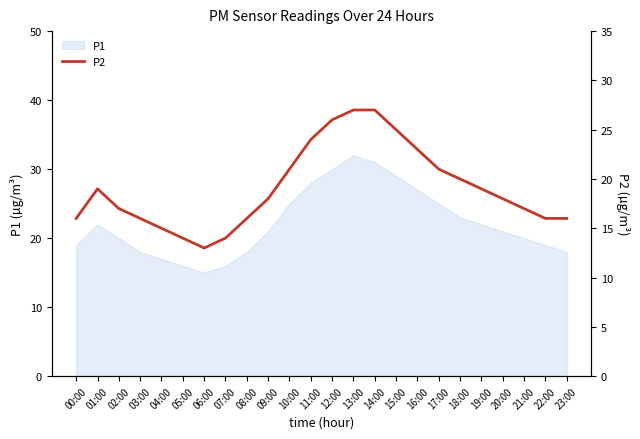

Which category has the highest value in the P1 series?

13:00